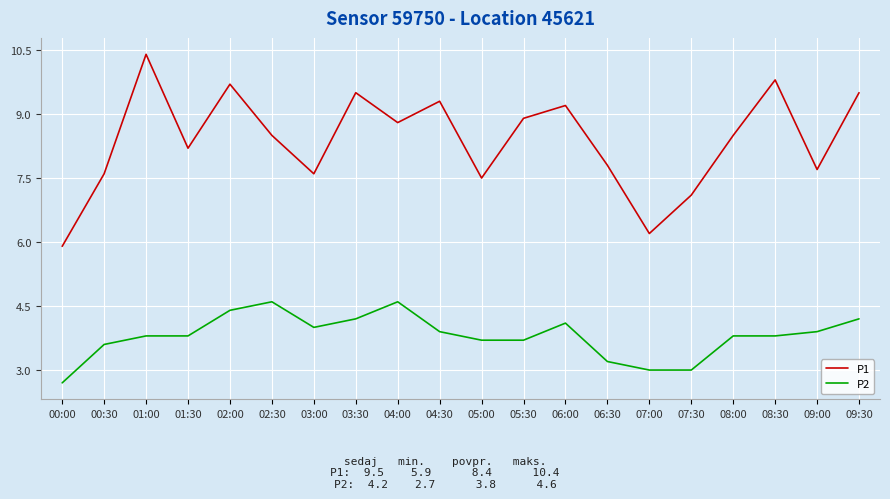

Is it true that P2 equals 5.2 at 05:30?

False